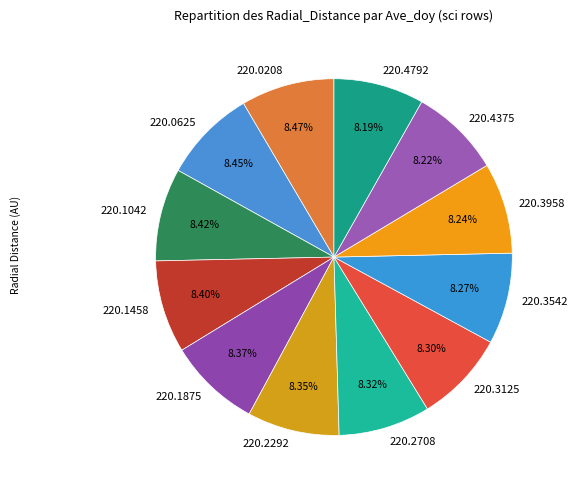

What is the total percentage of 220.0625 and 220.1875?

16.8%